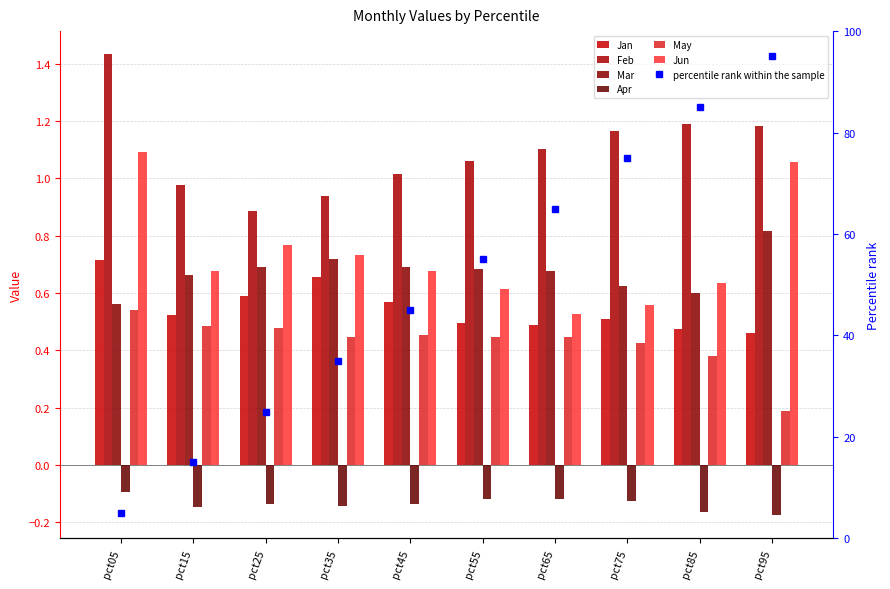

What is the smallest value displayed?

-0.2